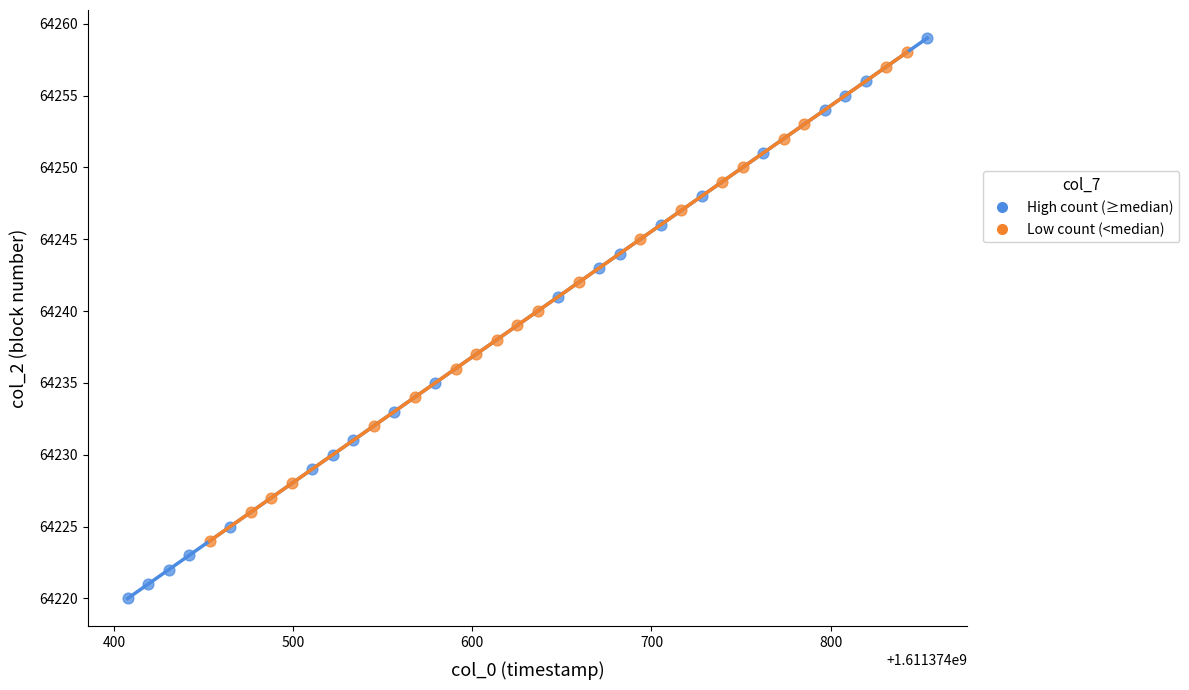

What are all the series names shown in the legend?

High count (≥median), Low count (<median)